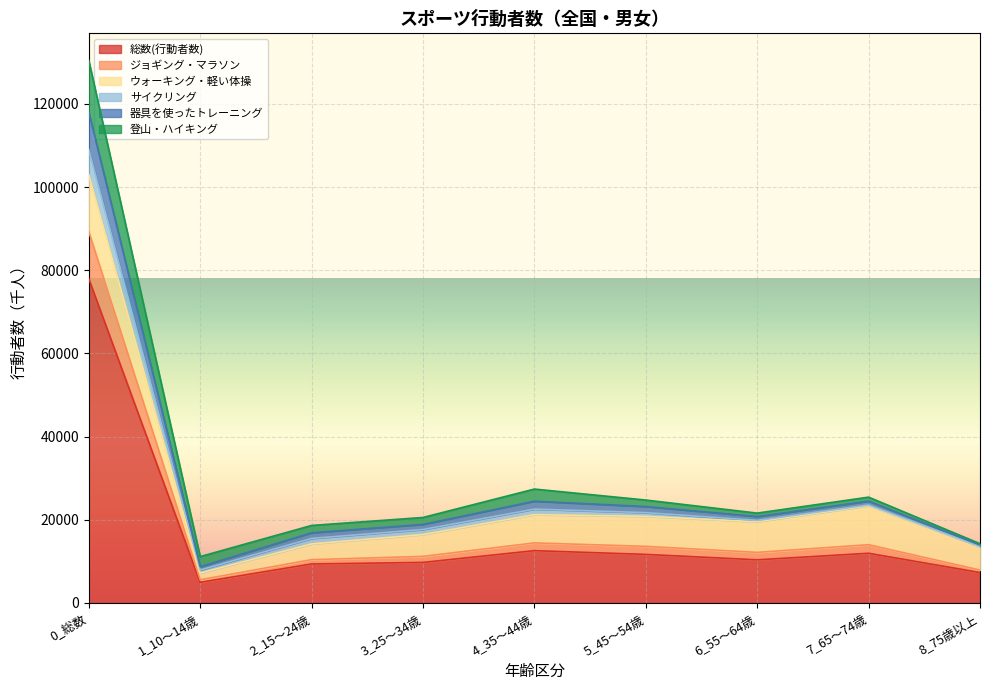

What is the minimum value shown in the chart?

4958